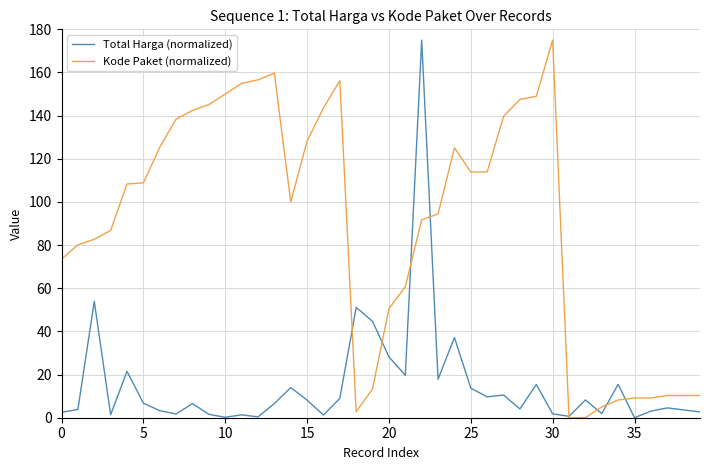

List the series in order of their overall mean, highest first.

Kode Paket (normalized), Total Harga (normalized)